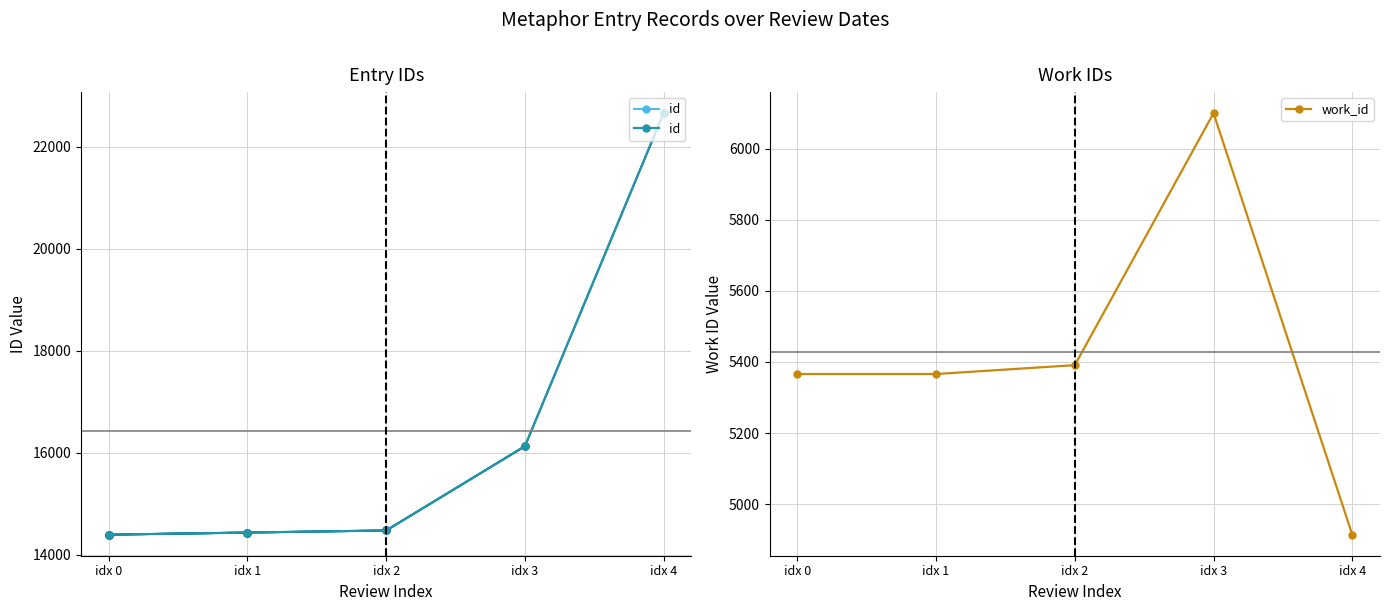

Where is work_id nearest to the value 5507?

idx 2